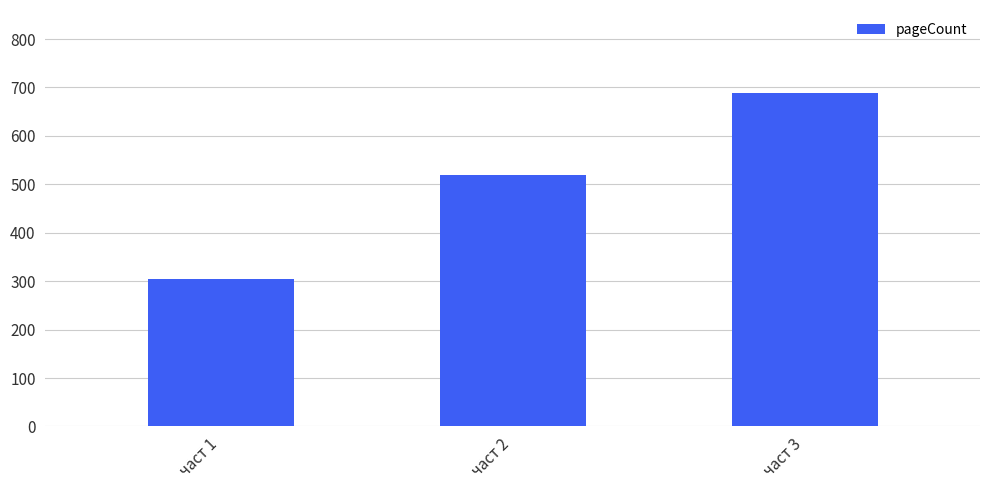

What value does the data have at част 3, to the nearest 50?

700